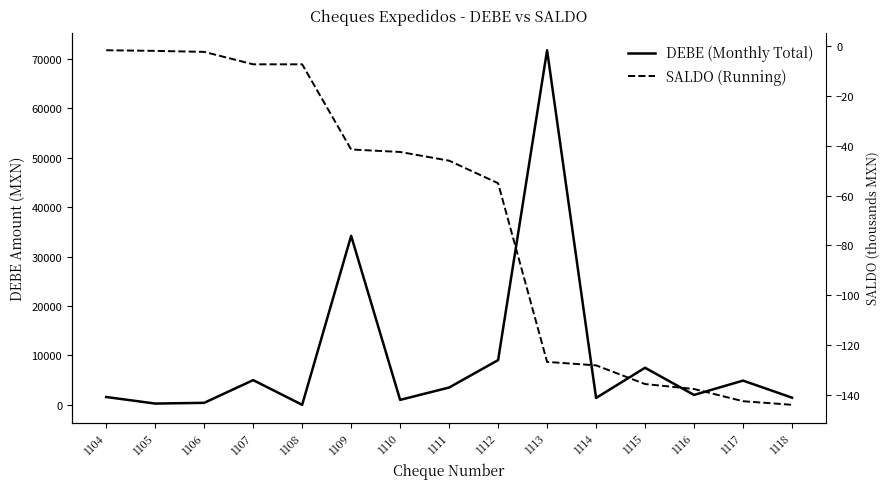

What is the value of the DEBE (Monthly Total) point at the 3rd from the left?

400.0